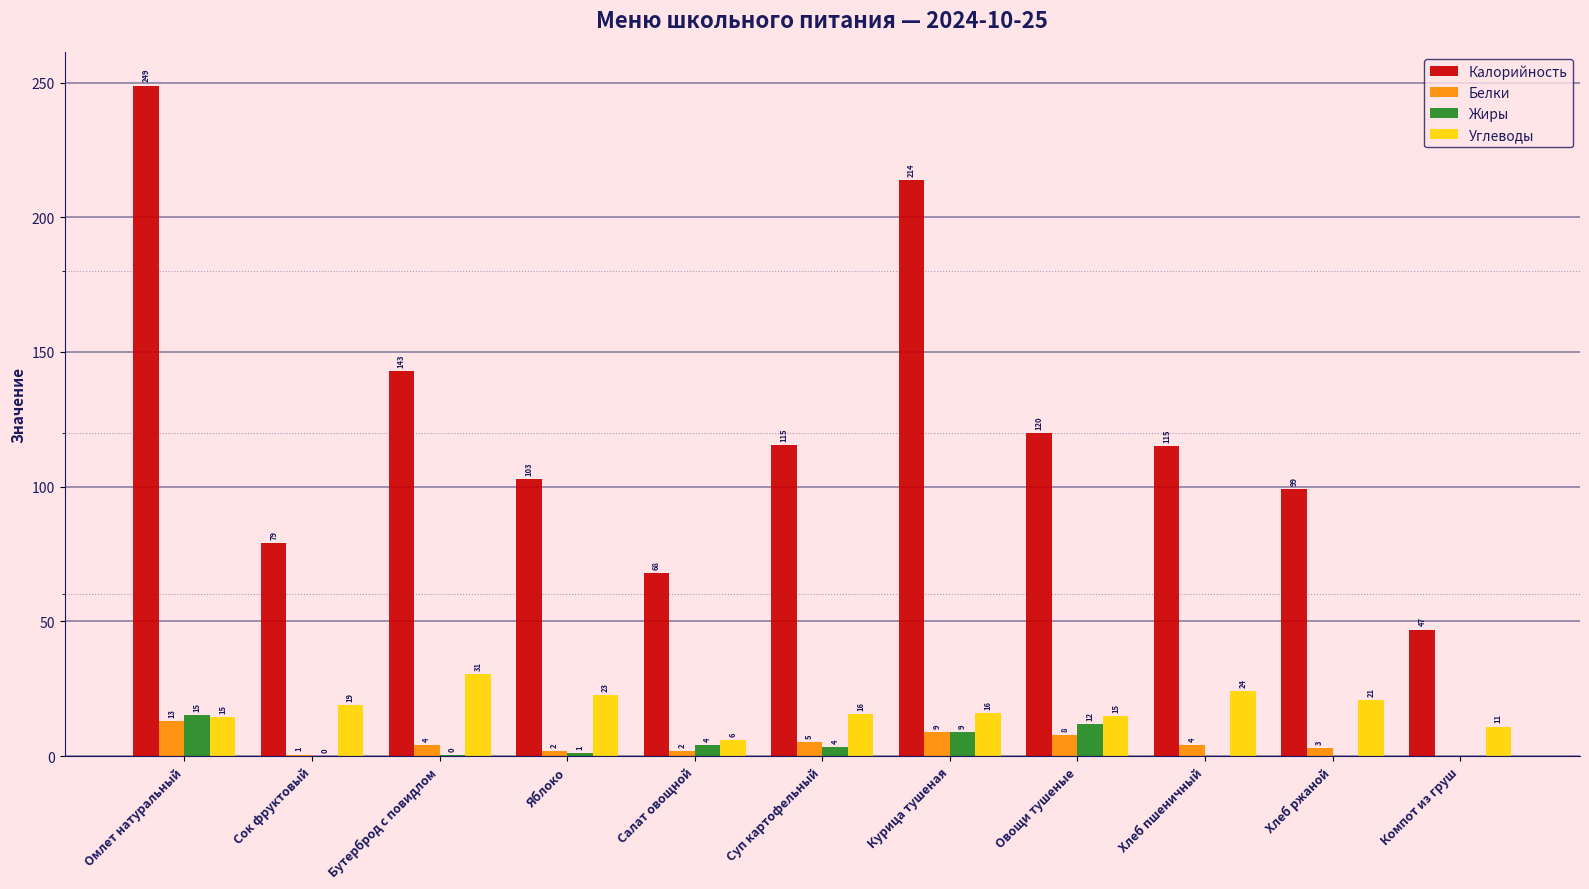

The value of Углеводы at Яблоко is 22.6. True or false?

True